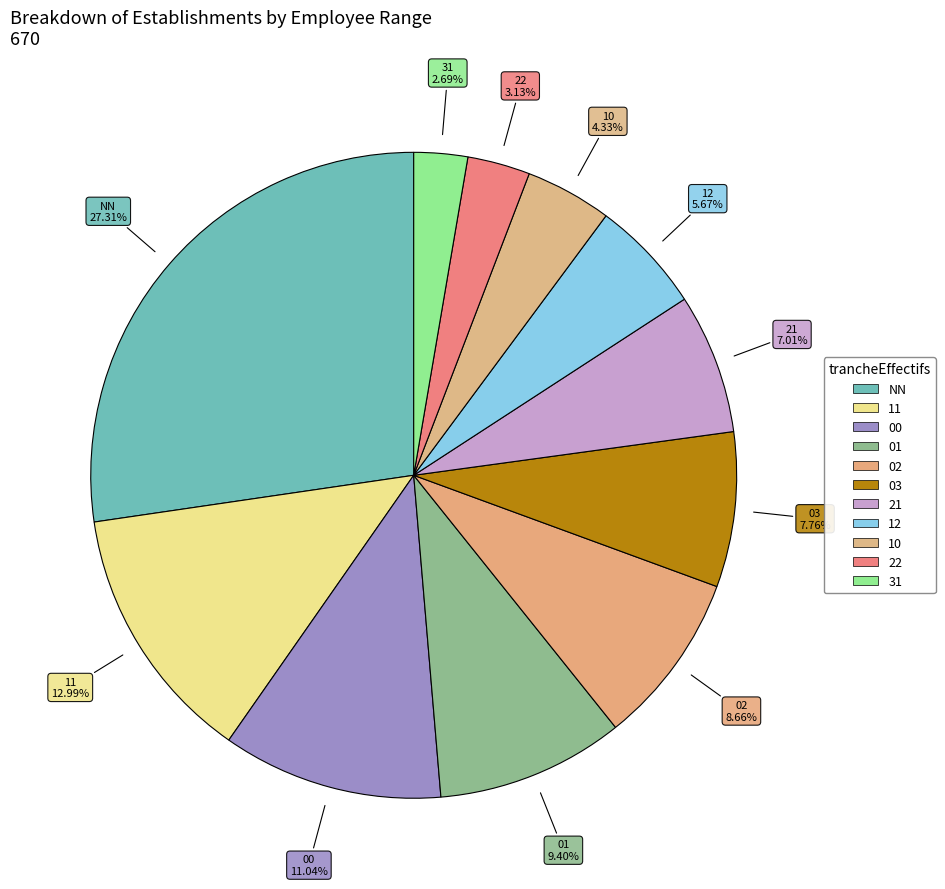

What is the change in value from 22 to 31?

-3